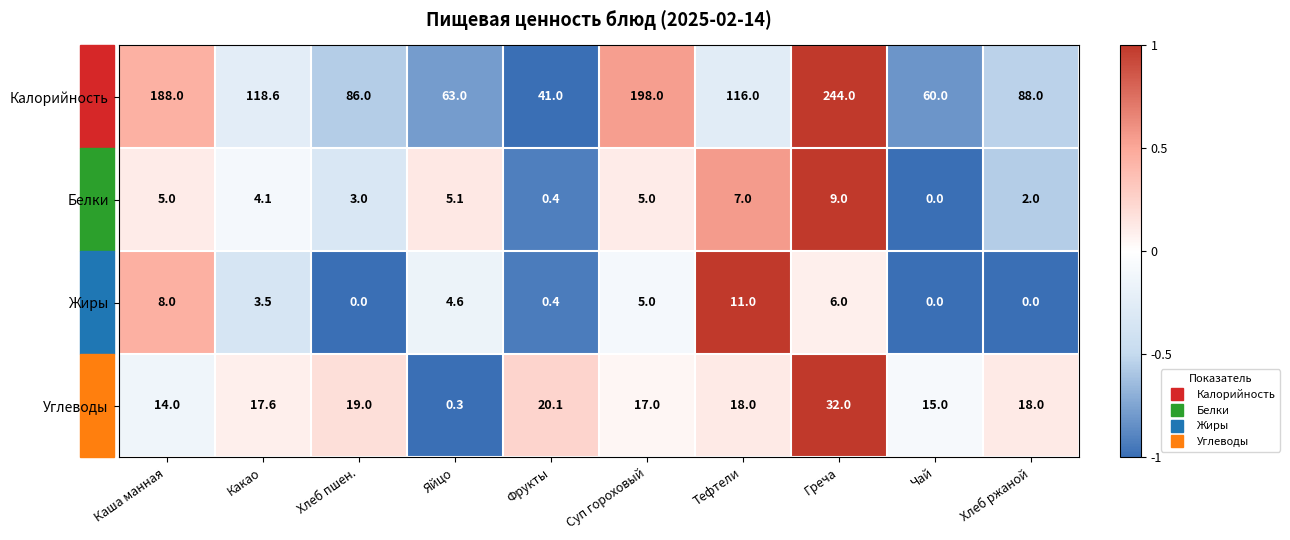

The value of Углеводы at Хлеб пшен. is 11.0. True or false?

False